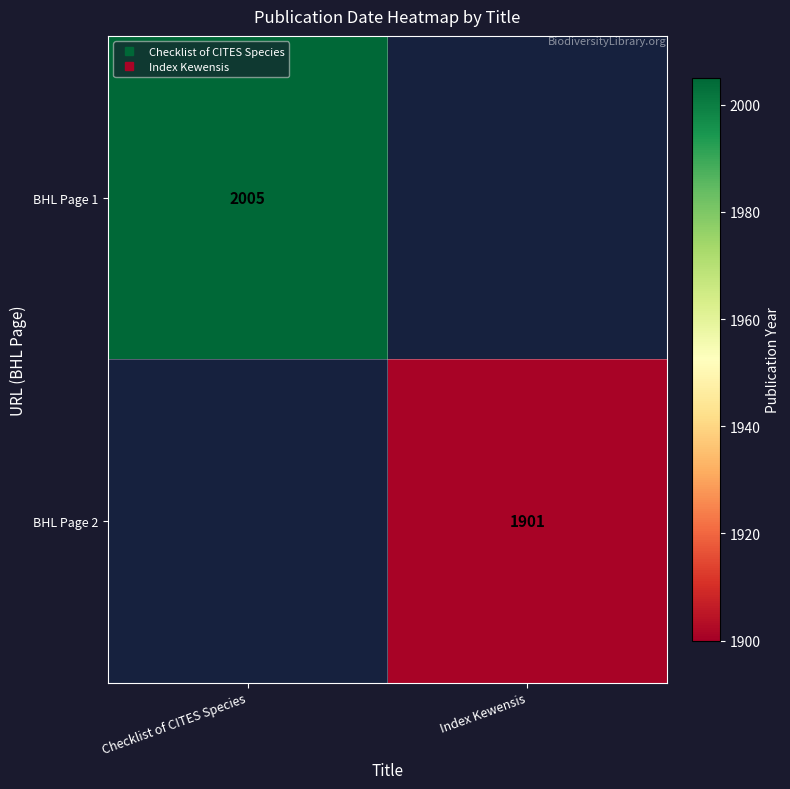

The value of BHL Page 2 at Index Kewensis is 624. True or false?

False